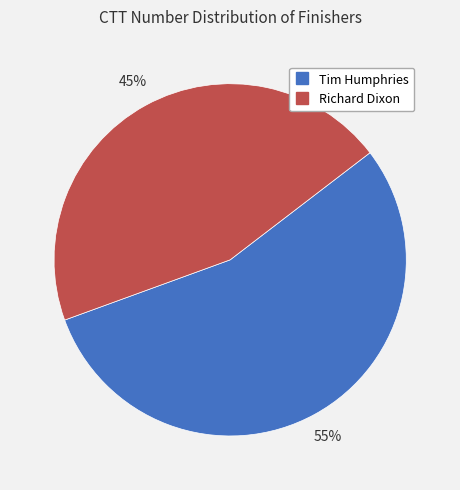

Which has a higher value, Richard or Tim?

Tim